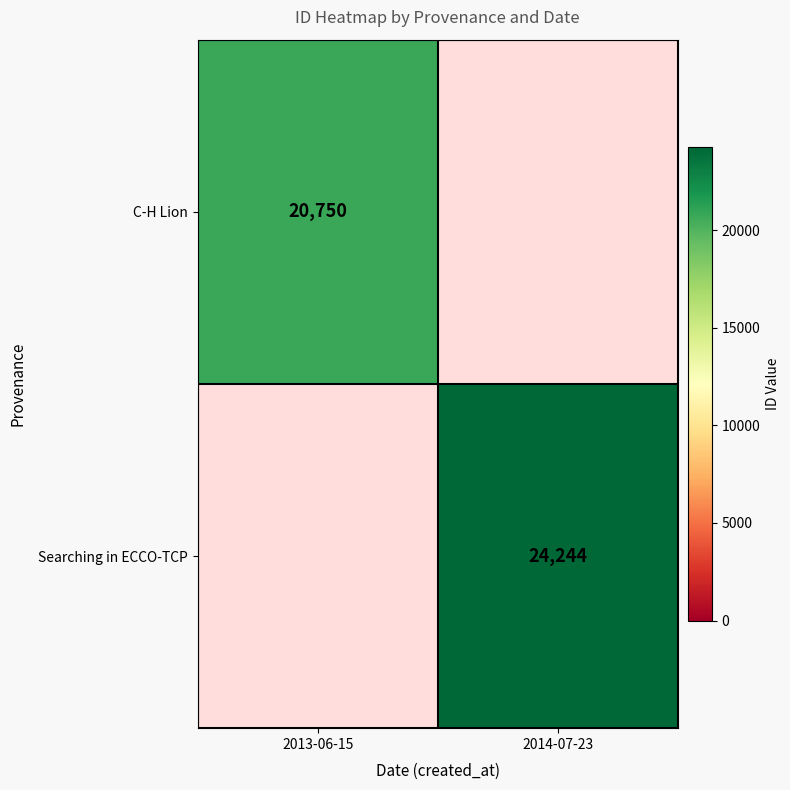

True or false: Searching in ECCO-TCP has a value of 40767 at 2014-07-23.

False